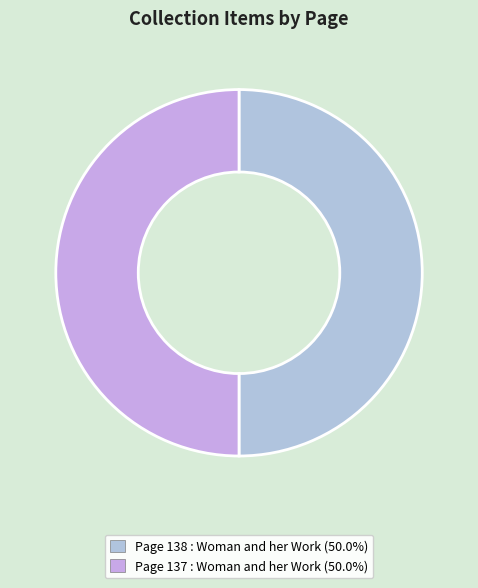

Count the number of slices in the pie.

2